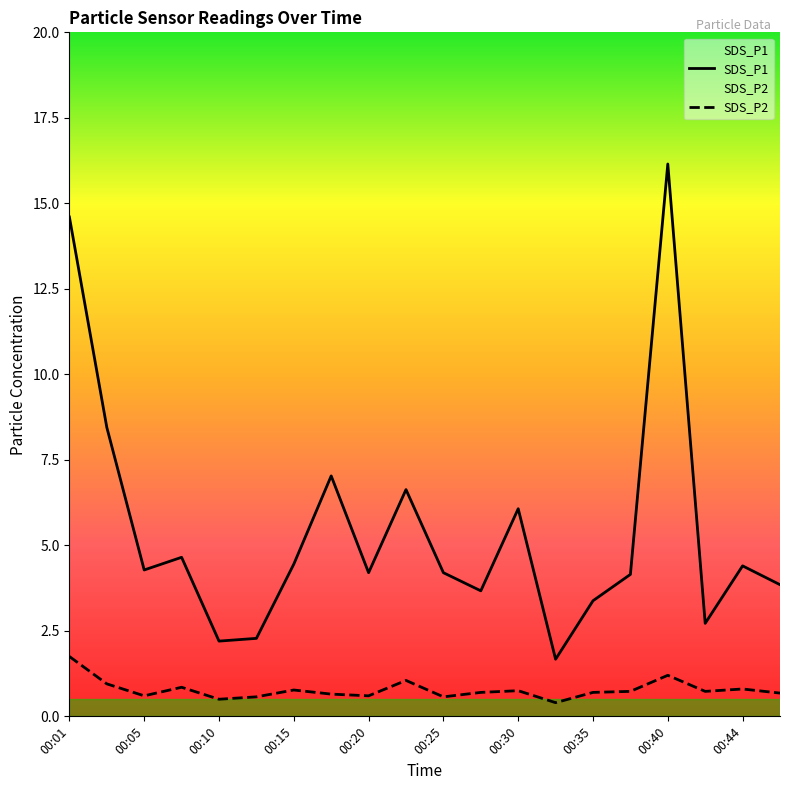

Is it true that SDS_P2 equals 0.8 at 00:30?

True